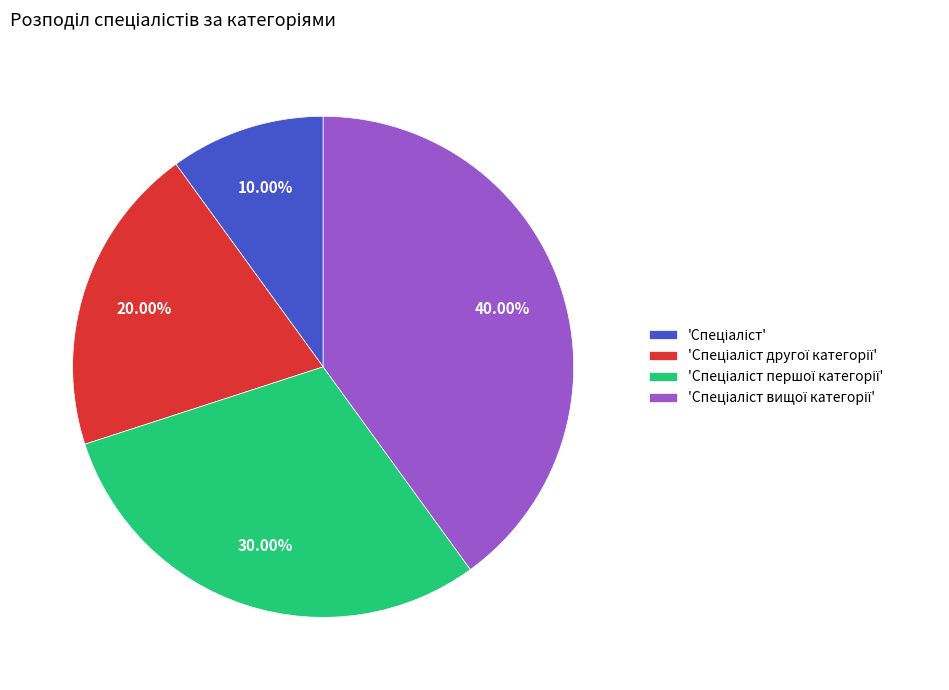

Is there any slice that represents more than half of the pie?

No